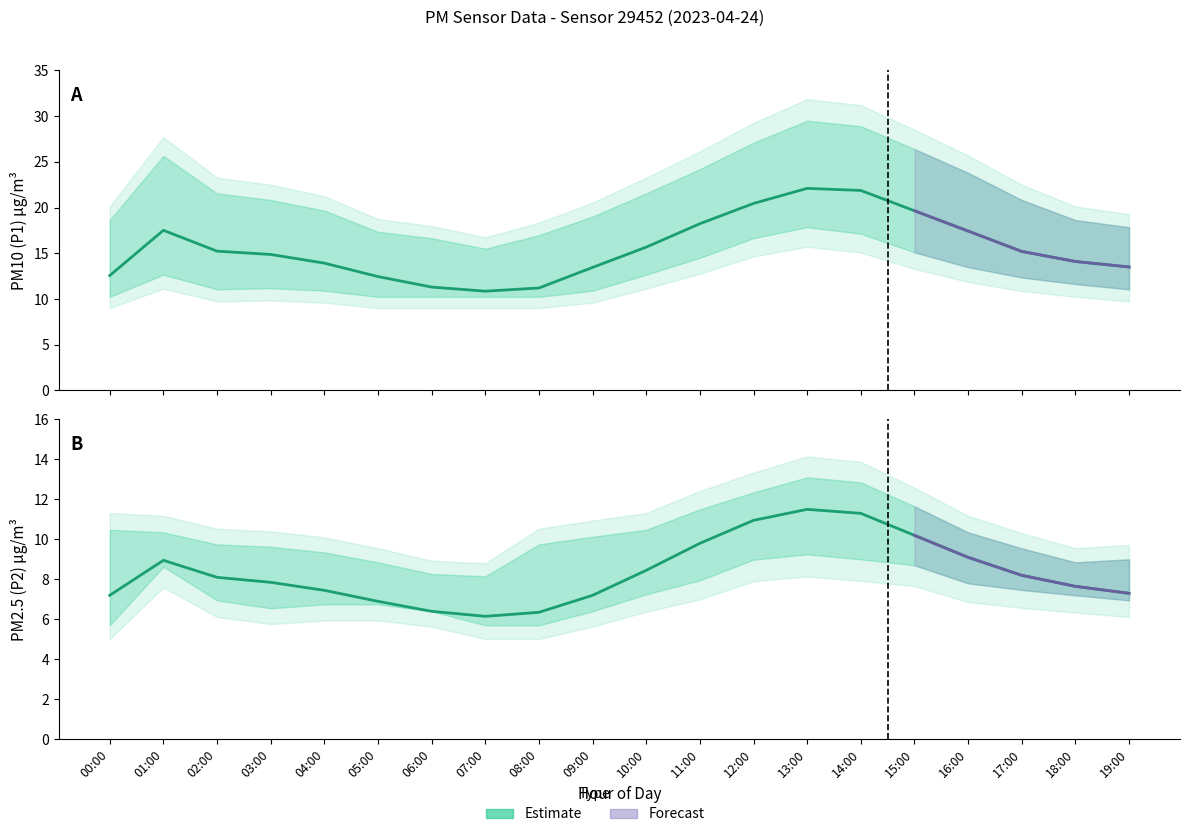

What is the value of the P2_lower point at the 20th from the left?

7.0